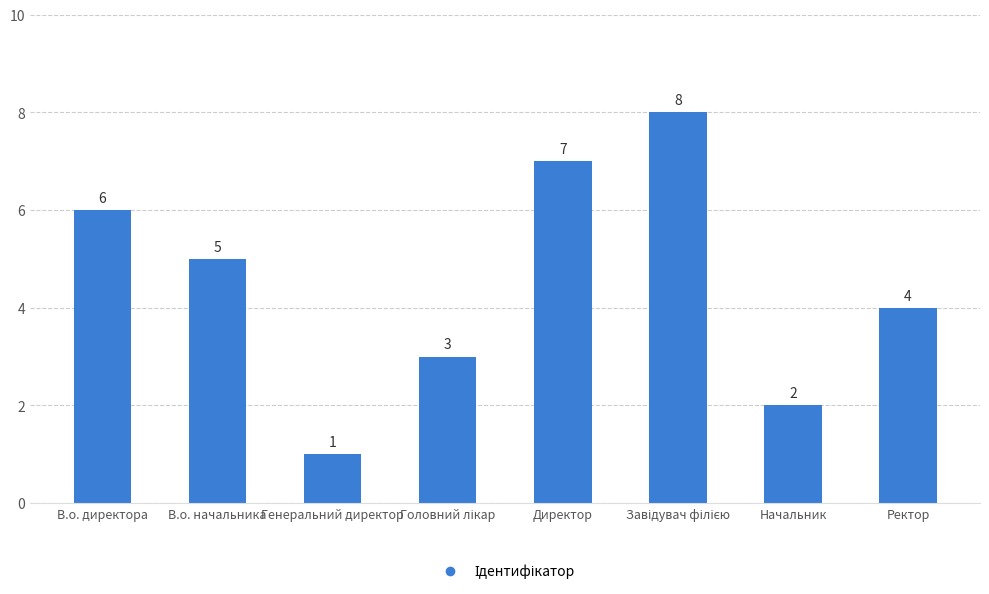

What position from the right is В.о. директора?

8